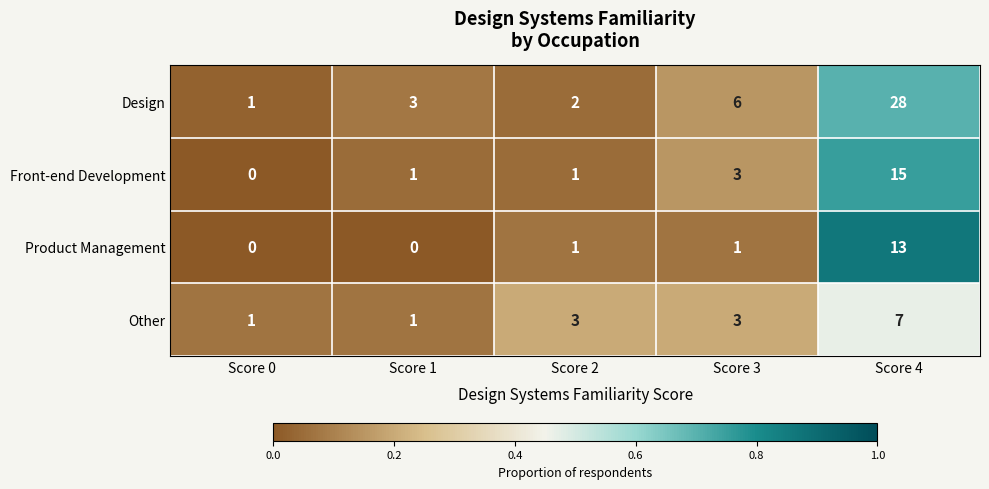

Rank the series at Score 4 from lowest to highest value.

Other, Product Management, Front-end Development, Design